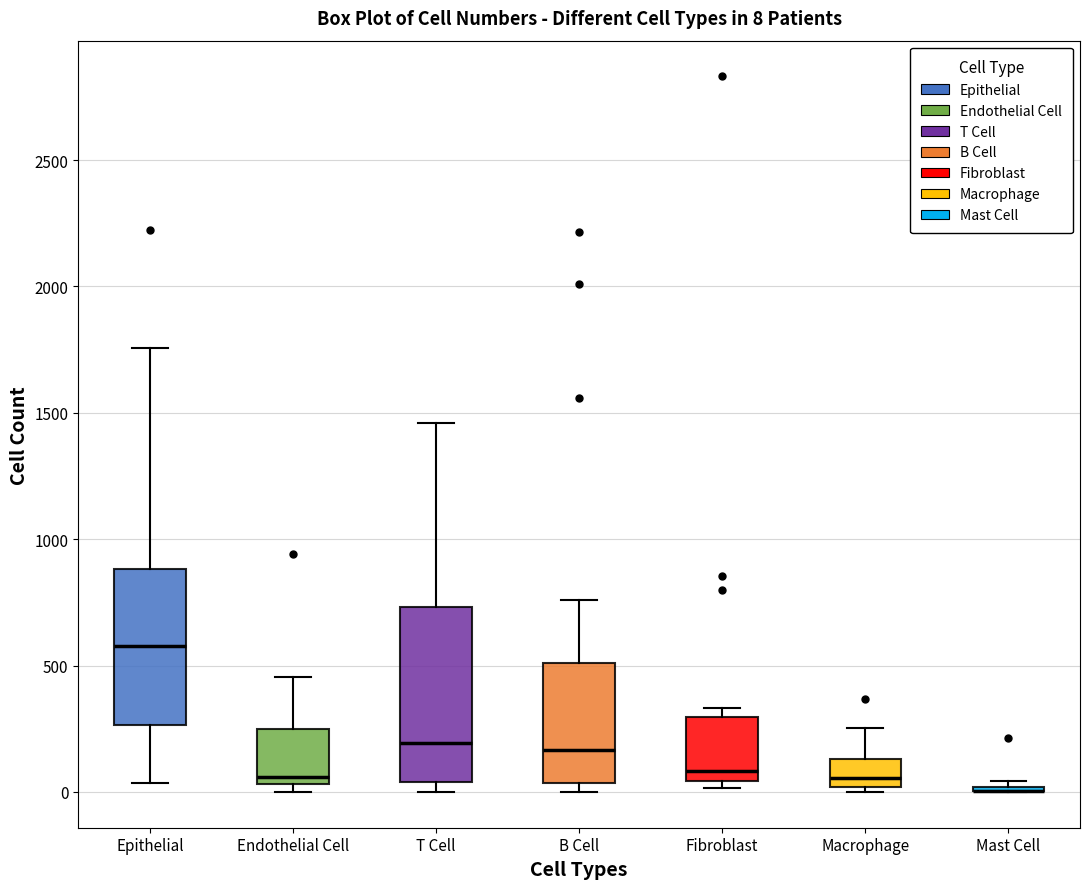

Comparing the boxes themselves (not the whiskers), which one is the tallest?

T Cell